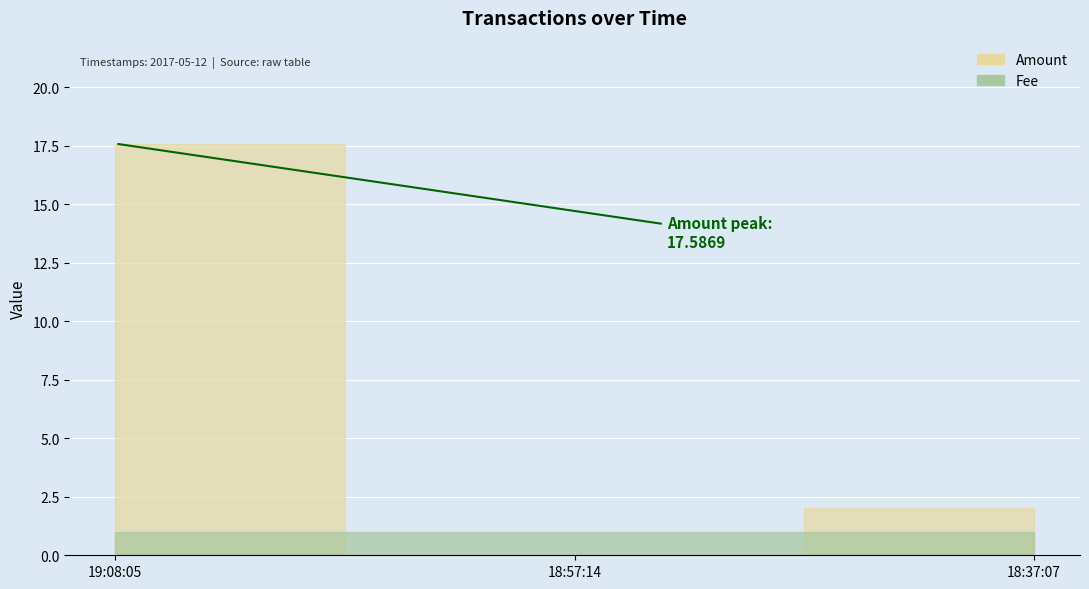

What is the lowest value of the Fee series?

1.0